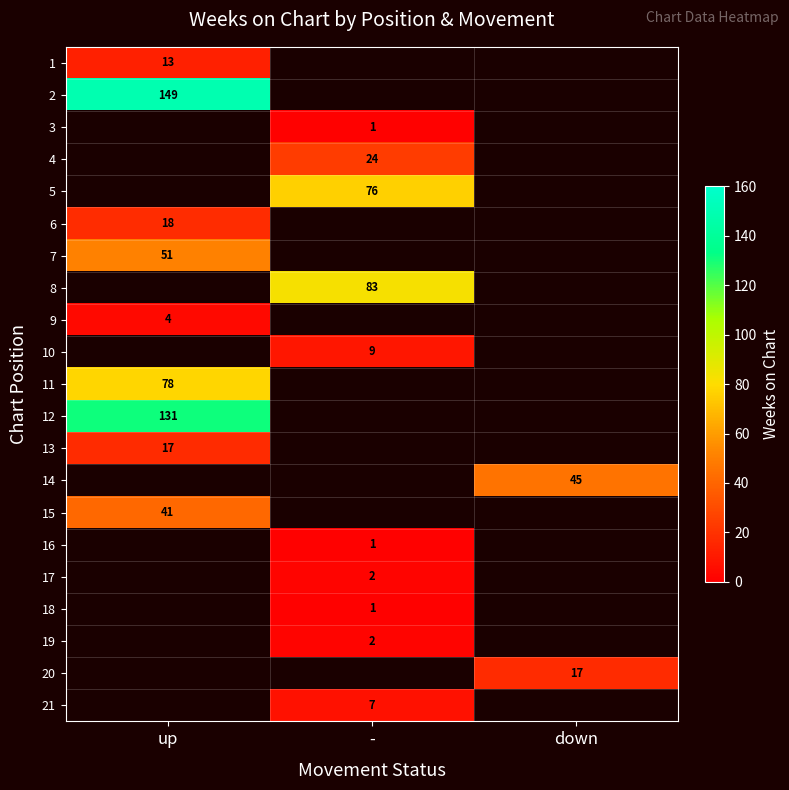

True or false: 8 has a value of 83 at -.

True